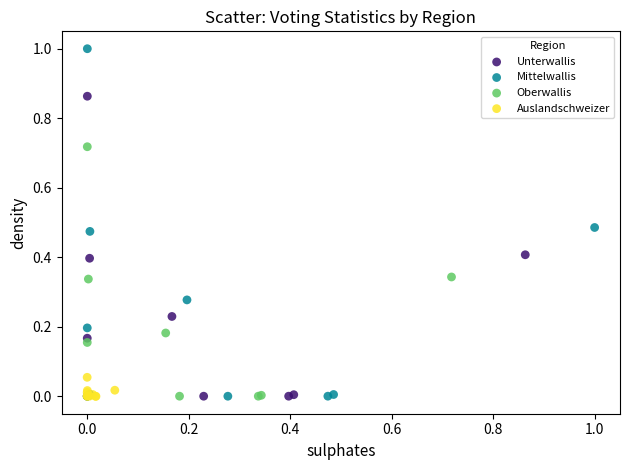

Which series reaches the maximum Y coordinate?

Mittelwallis